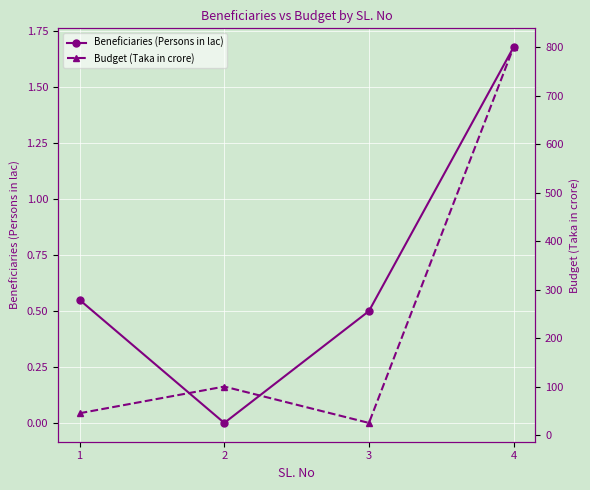

What is the difference between the Budget (Taka in crore) values at 4 and 1?

755.0